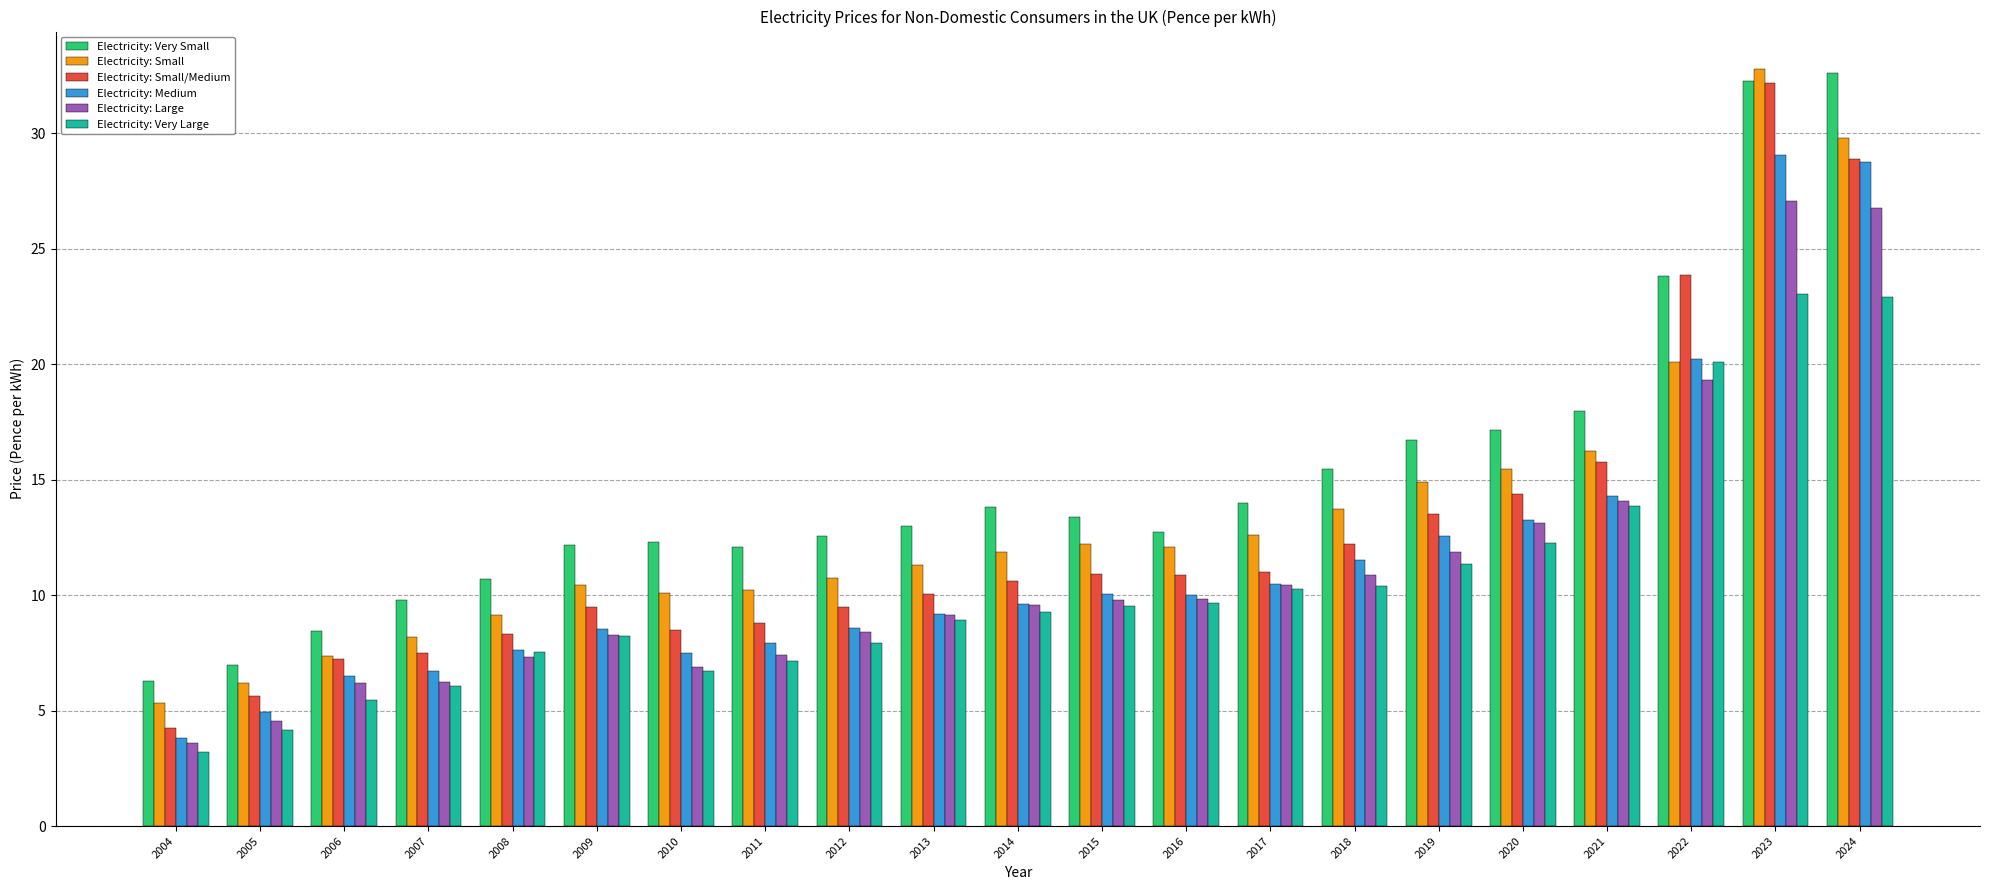

Which category has the highest value in the Electricity: Large series?

2023